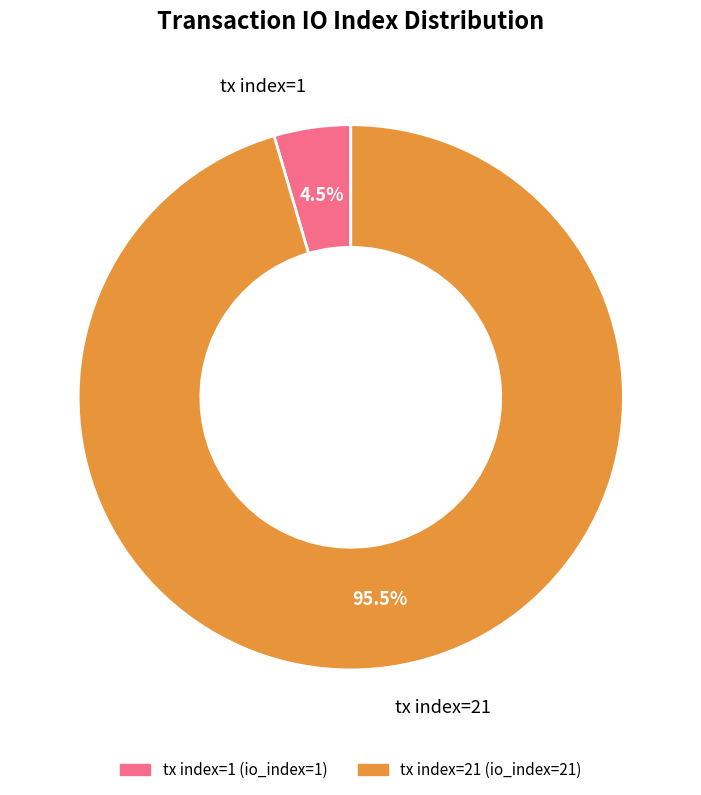

Rank the categories by value from lowest to highest.

tx index=1, tx index=21